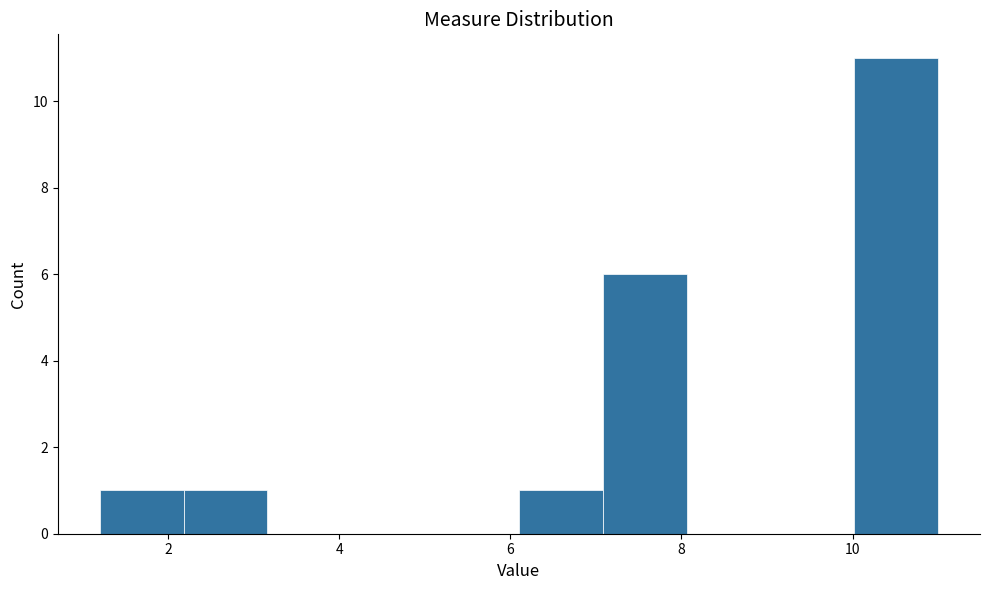

Reading left to right, transcribe this chart: for each bar, give the range it covers on the x-axis and its height. Neither the bar edges nor the heights are printed on the chart, so give them approximately, as read against the axes.

1.20 to 2.18: 1
2.18 to 3.16: 1
3.16 to 4.14: 0
4.14 to 5.12: 0
5.12 to 6.10: 0
6.10 to 7.08: 1
7.08 to 8.06: 6
8.06 to 9.04: 0
9.04 to 10.02: 0
10.02 to 11.00: 11